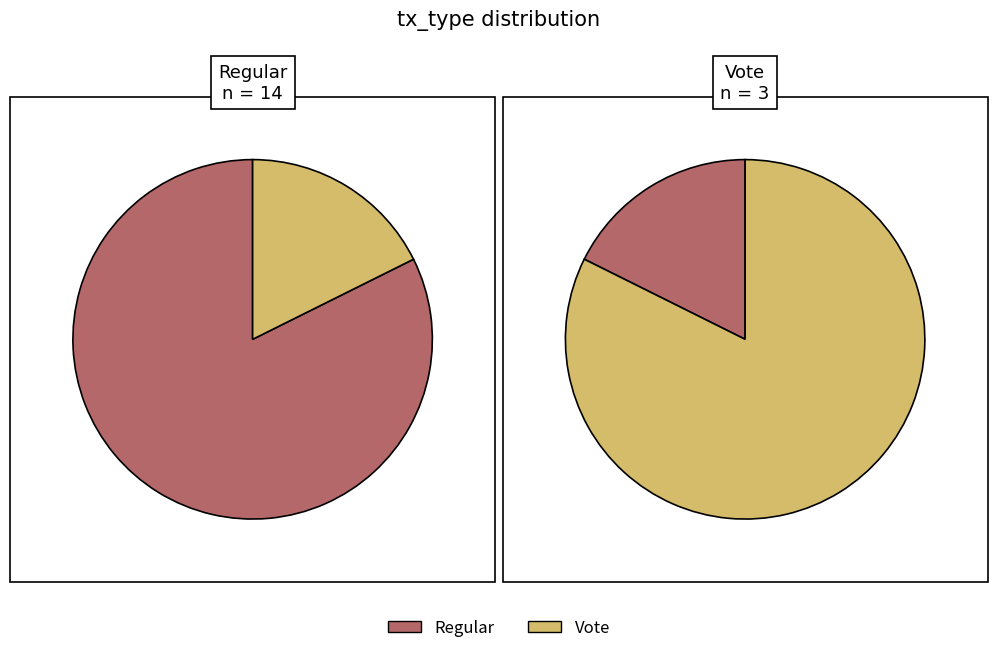

How many slices are in this pie chart?

2